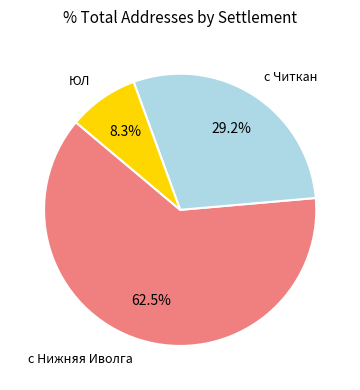

Does any single category account for the majority?

Yes